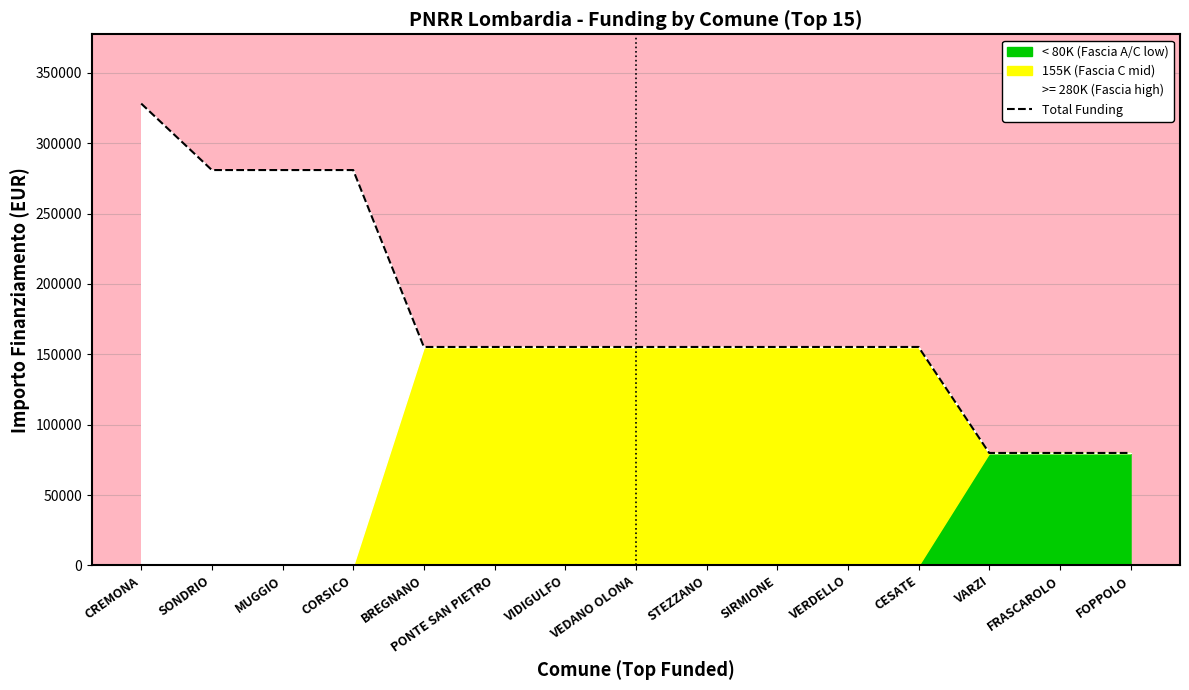

The value at VARZI is 79922. True or false?

True